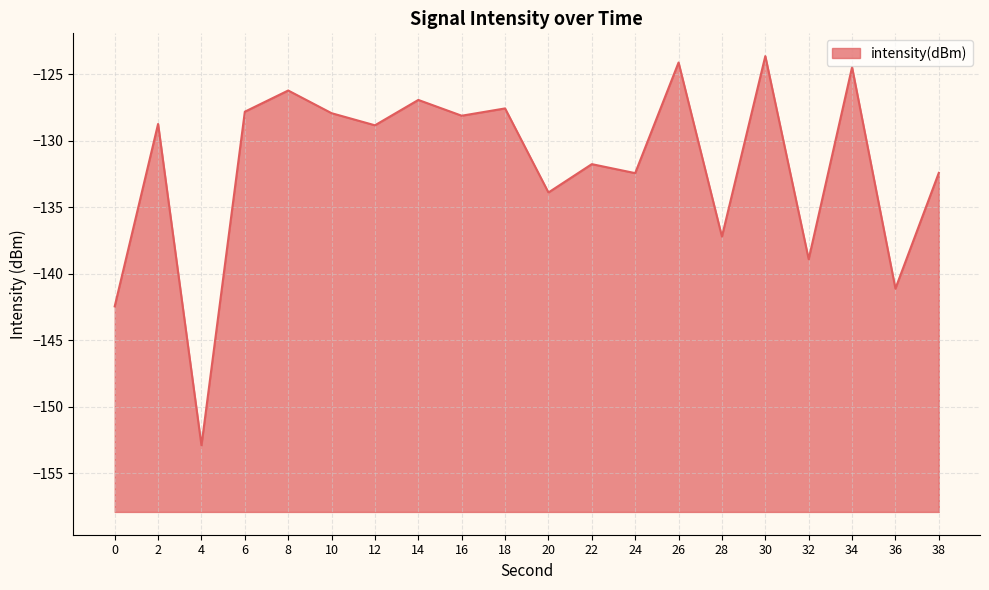

Reading left to right, transcribe all the data shown in this chart.

-142.4	-128.7	-152.9	-127.8	-126.2	-127.9	-128.8	-126.9	-128.1	-127.6	-133.9	-131.8	-132.4	-124.1	-137.2	-123.6	-138.9	-124.5	-141.1	-132.4